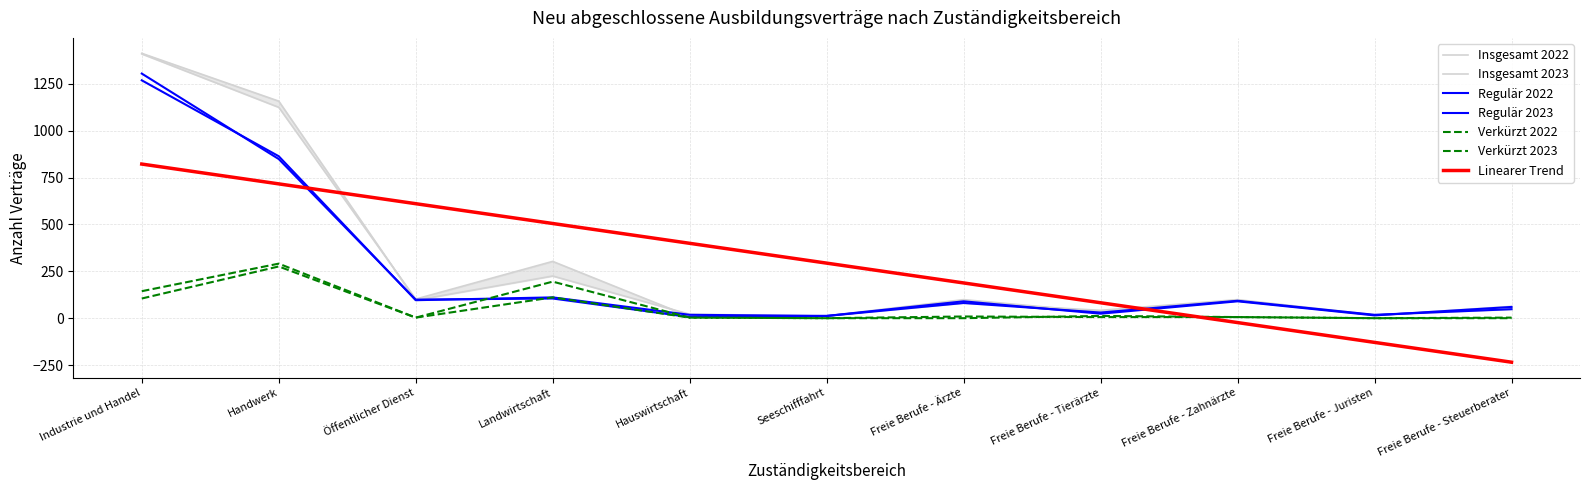

What is the average value of the Insgesamt 2022 series?

294